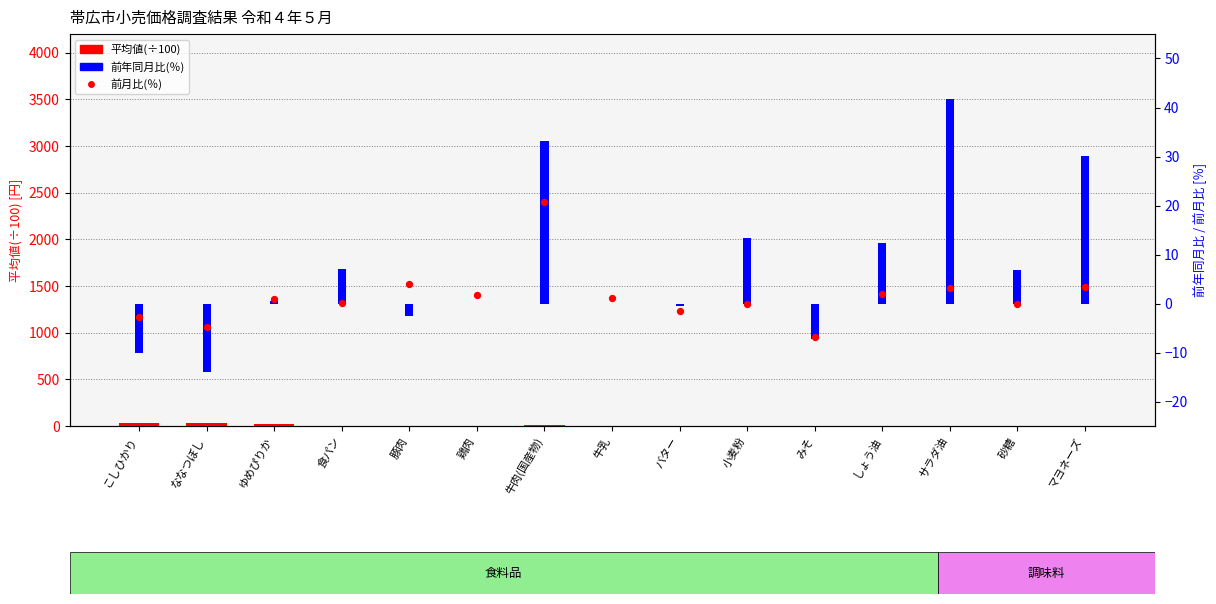

Which series contains the lowest Y value?

前年同月比(％)